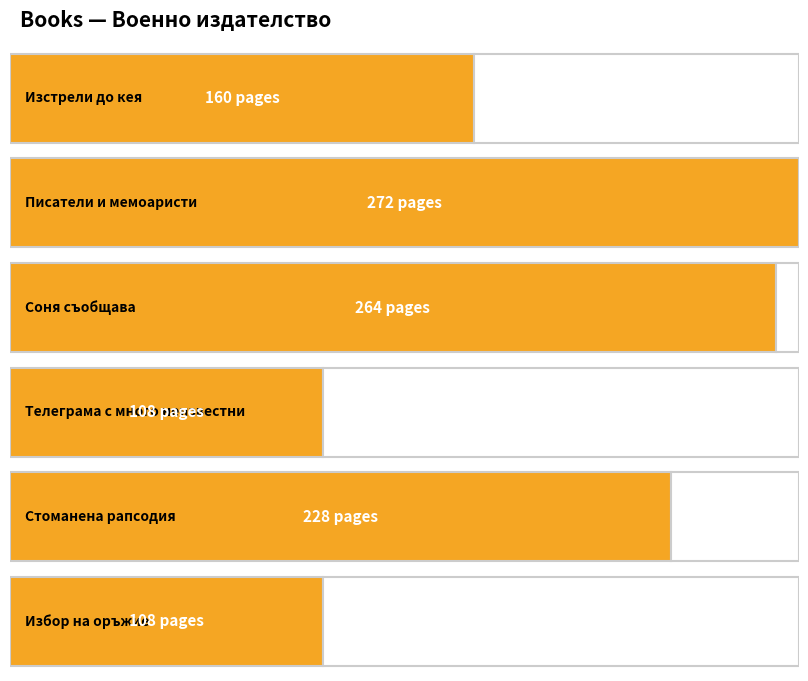

True or false: the data shows 272 at Писатели и мемоаристи.

True